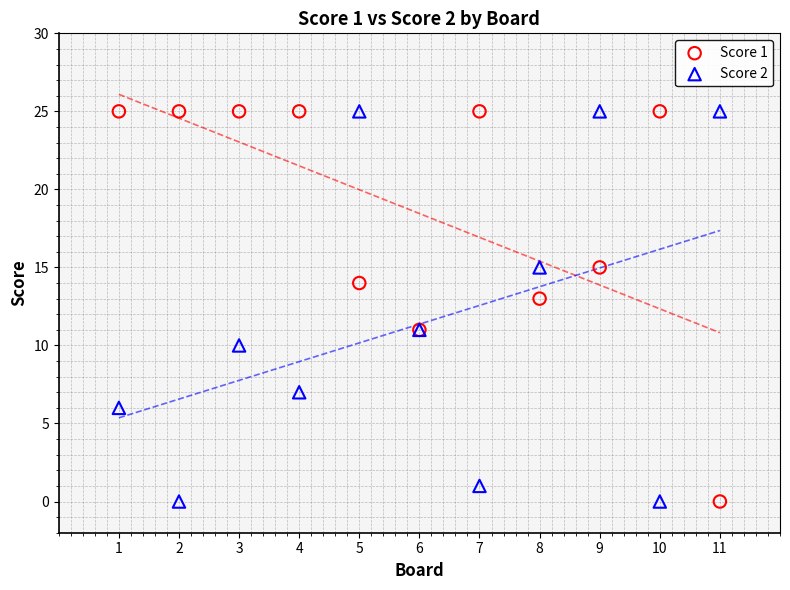

What is the X range (max minus min) for the scatter plot?

10